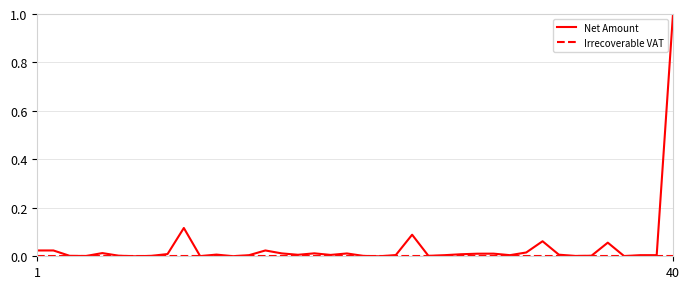

What is the greatest value displayed?

1.0